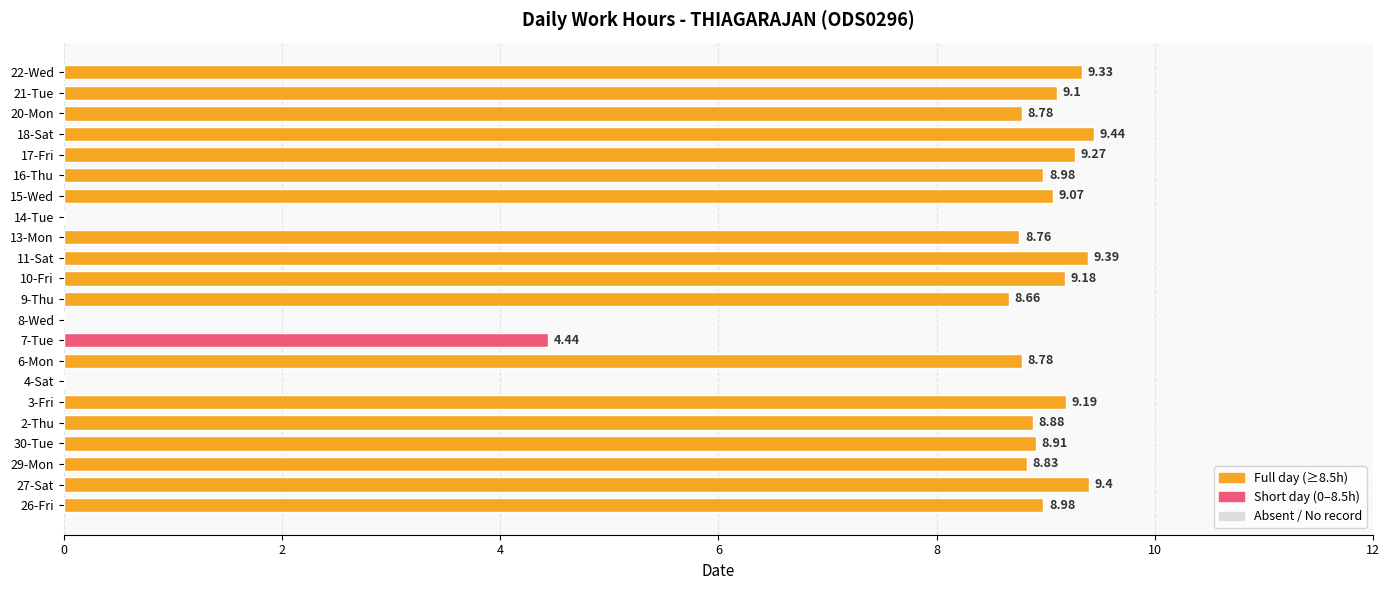

What is the maximum value shown in the chart?

9.4